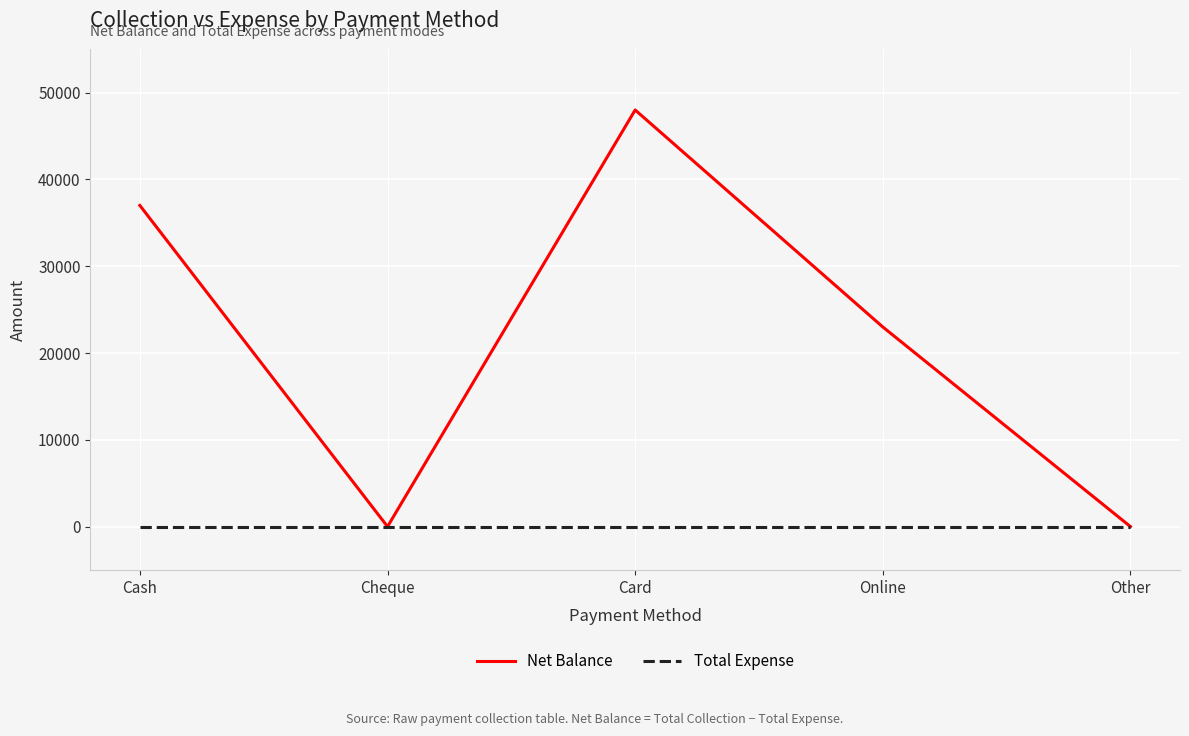

At which label is Net Balance closest to 24000?

Online